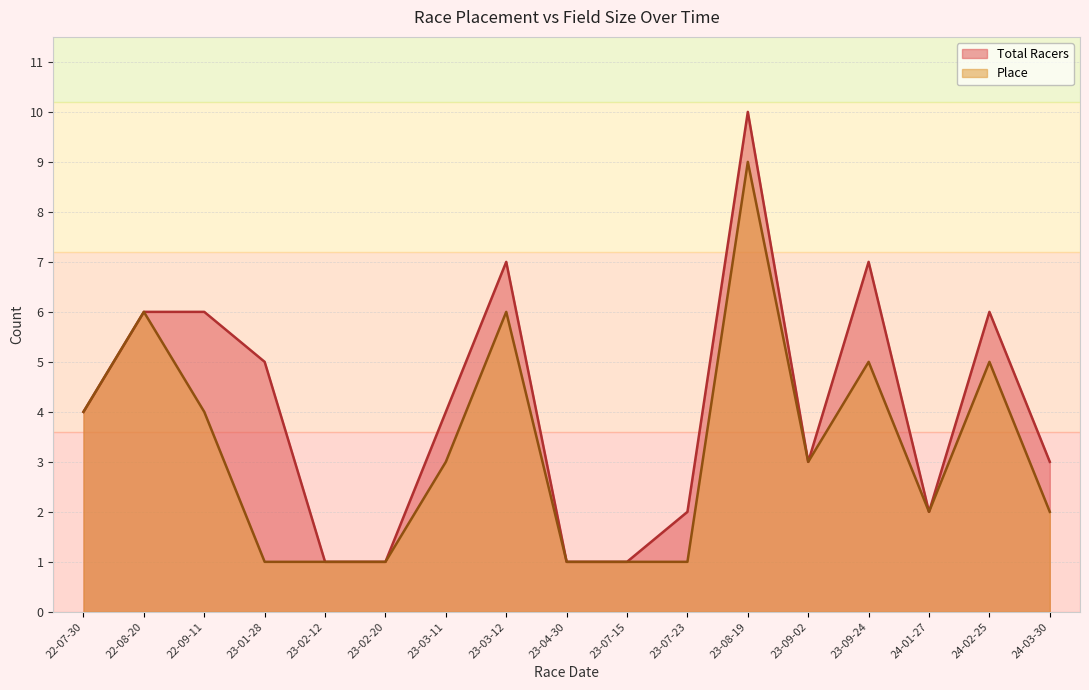

What position from the right is 23-04-30?

9